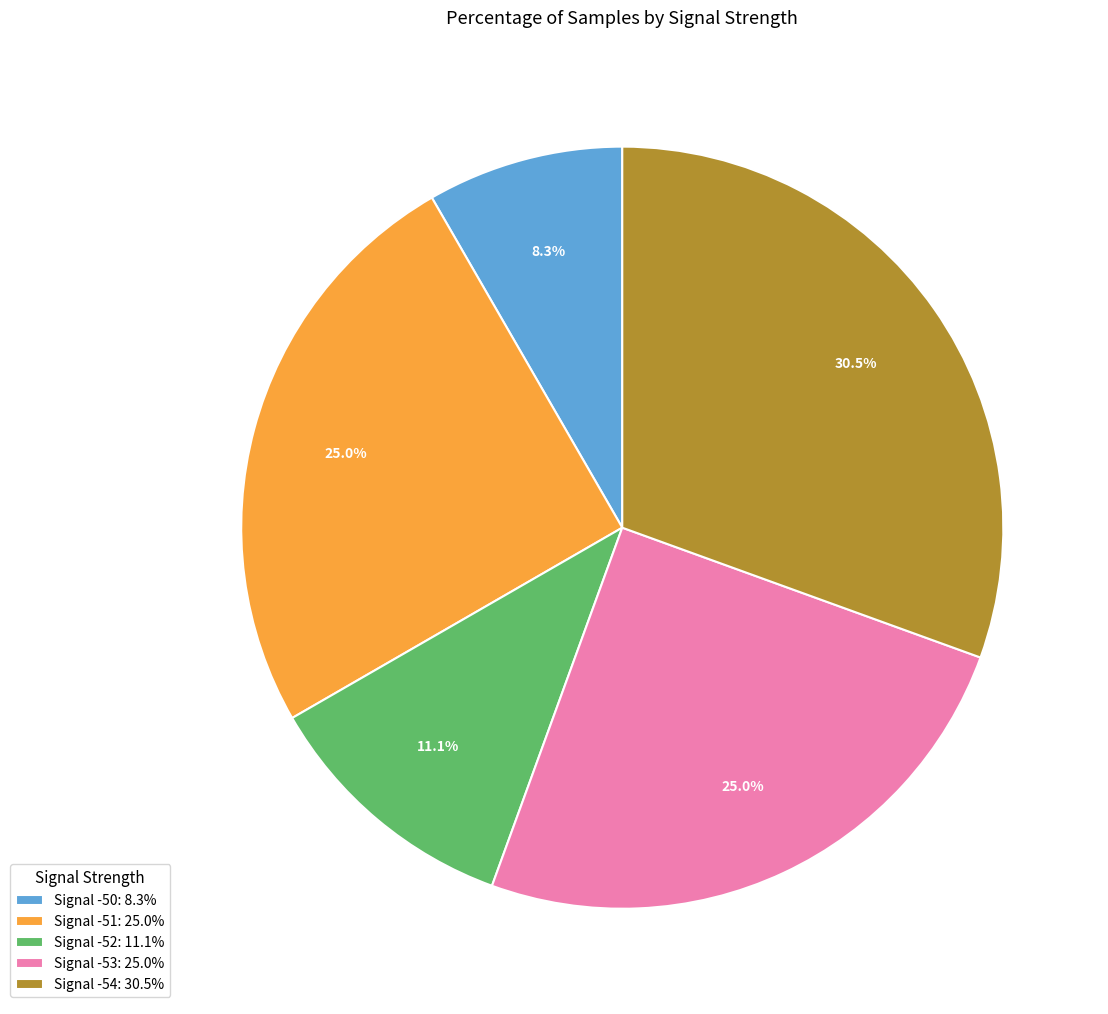

Combined, what portion of the pie is Signal -53: 25.0% and Signal -54: 30.5%?

55.6%